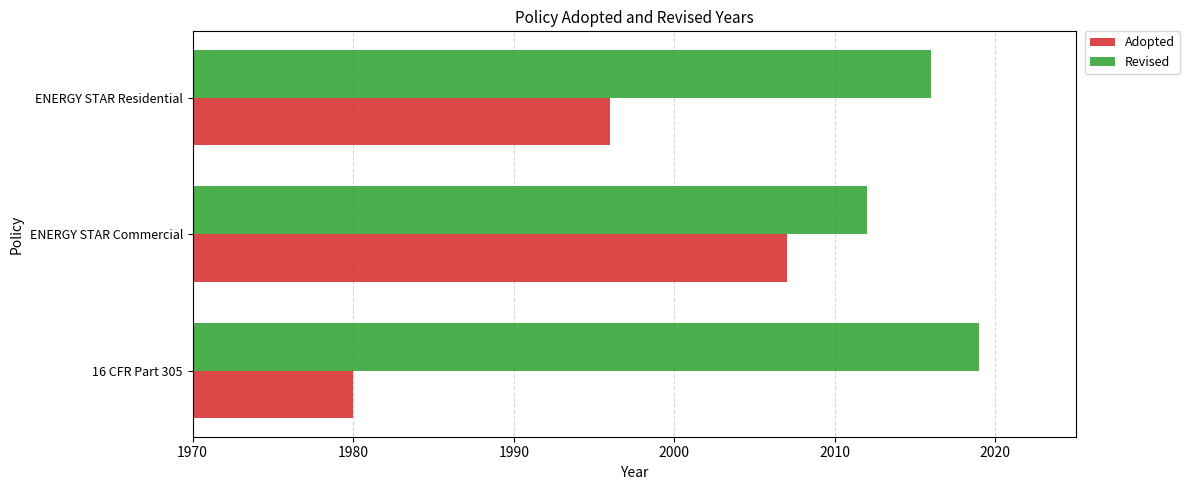

True or false: Revised has a value of 844 at 16 CFR Part 305.

False